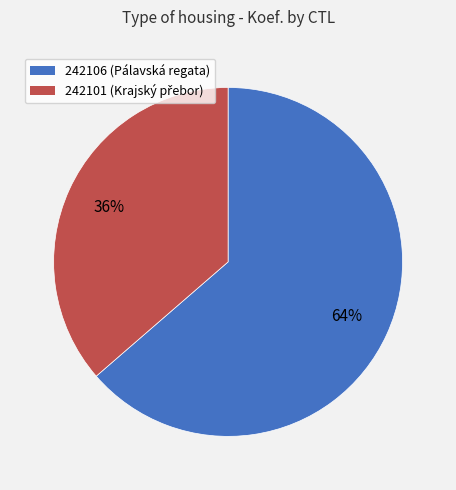

Count the number of slices in the pie.

2